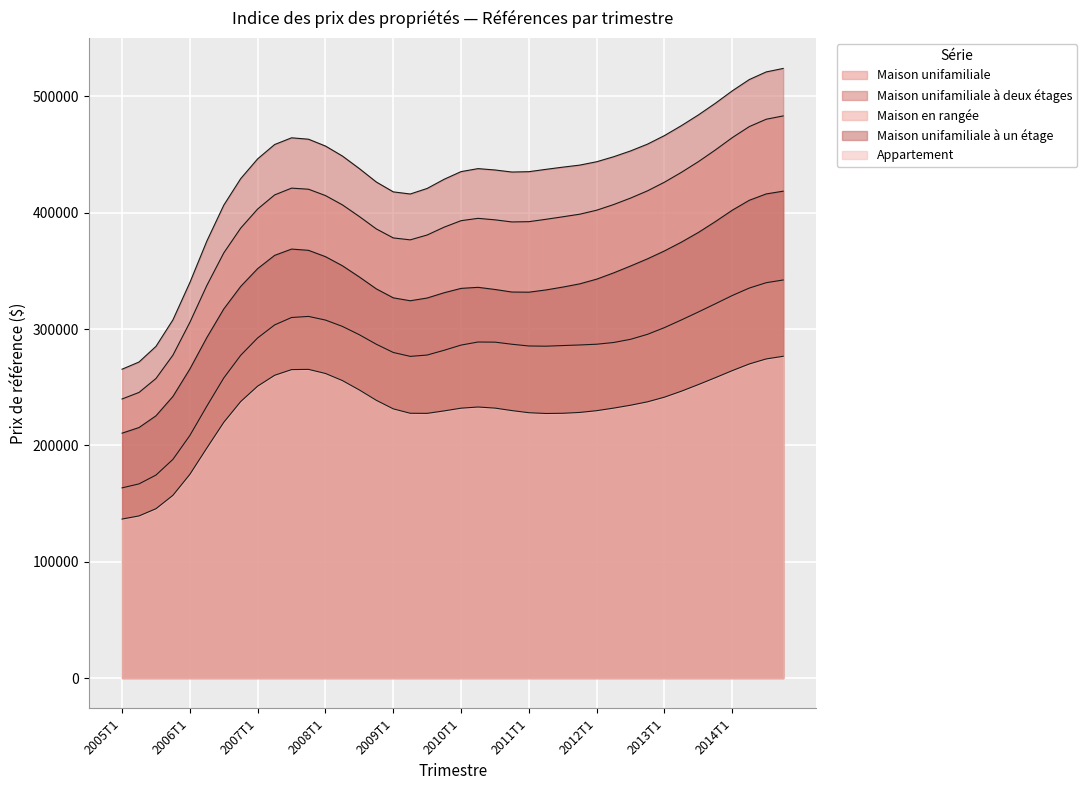

At which category does Maison en rangée reach its first local peak?

2007T4